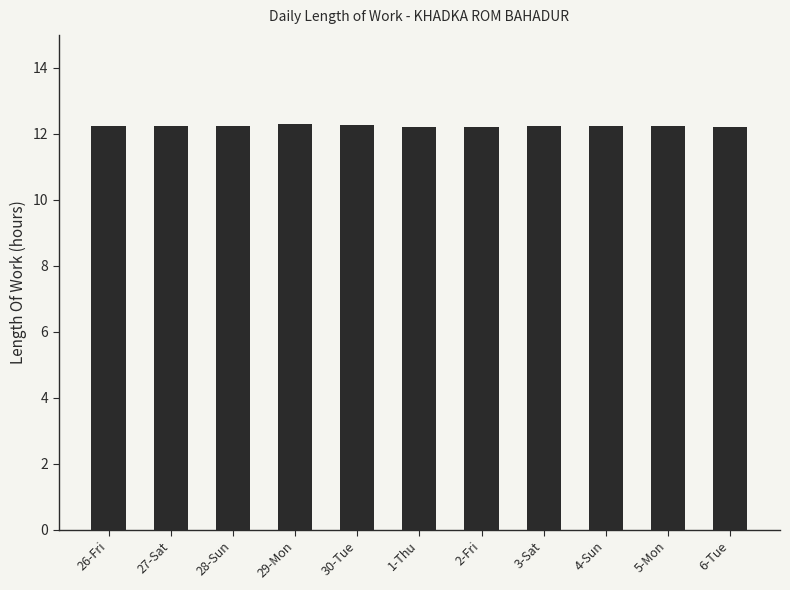

What is the smallest value displayed?

12.2